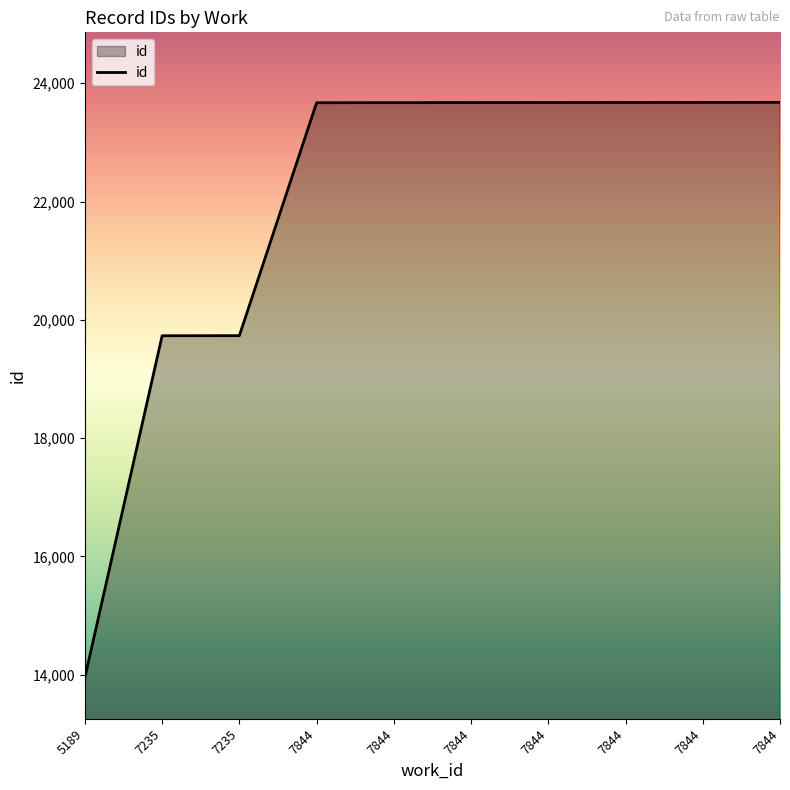

Between 7844 and 7844, which is larger?

7844